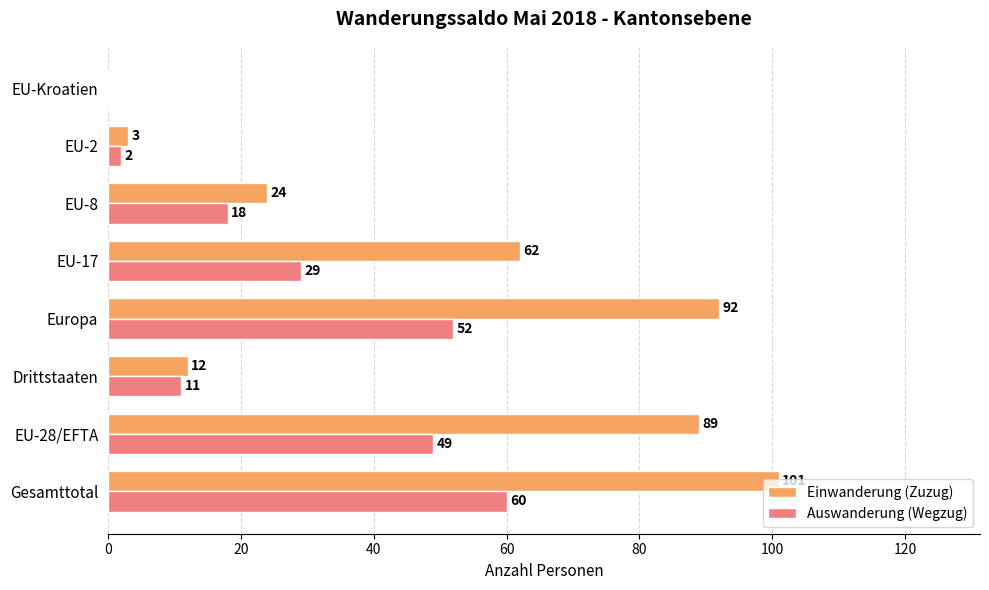

What is the sum of the Auswanderung (Wegzug) values at EU-17 and Drittstaaten?

40